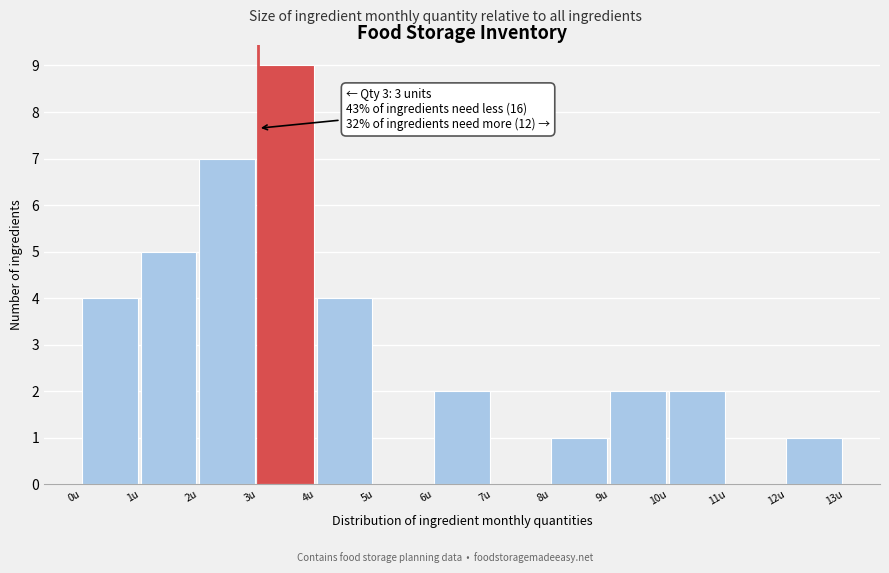

Which range on the x-axis has the tallest bar?

3 to 4